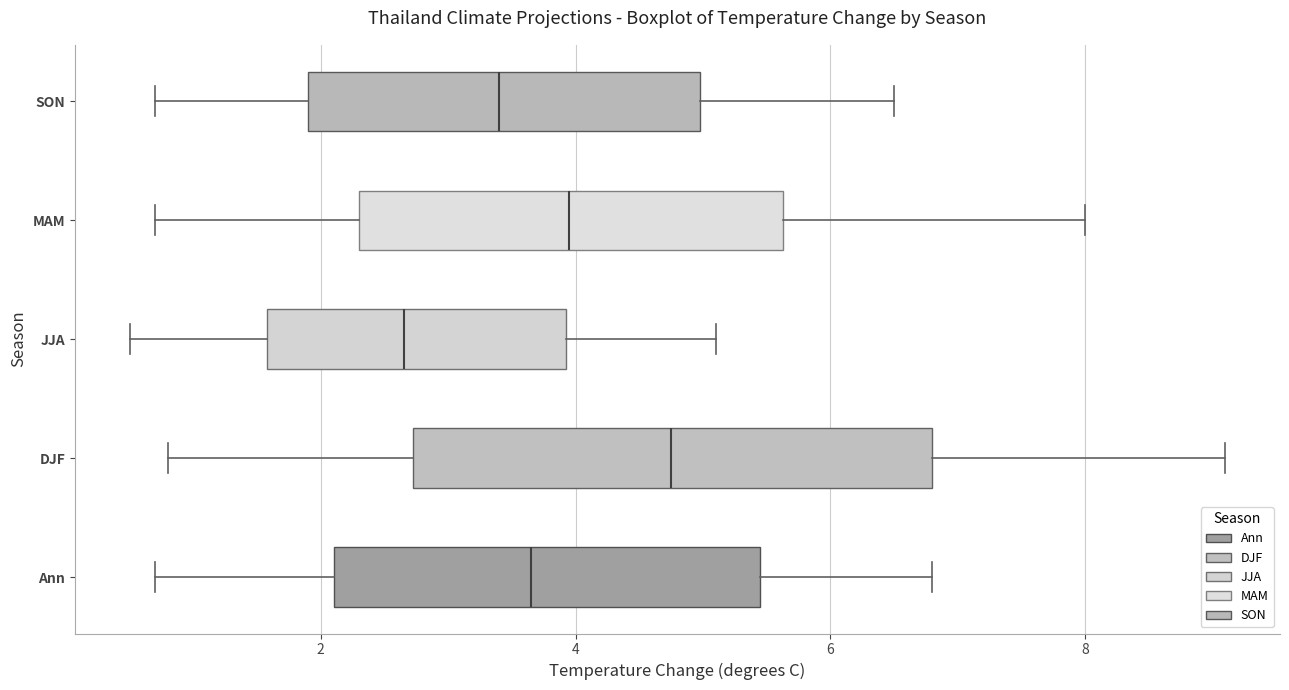

Reading bottom to top, read every box against the x-axis: the position of its median line, the range the box covers, and the ends of its whiskers. The values are not printed on the chart, so give them approximately, as read against the axis.

Ann: median 3.6, box 2.2 to 5.4, whiskers 0.8 to 6.8
DJF: median 4.8, box 2.8 to 6.8, whiskers 0.8 to 9.2
JJA: median 2.6, box 1.6 to 4.0, whiskers 0.6 to 5.2
MAM: median 4.0, box 2.4 to 5.6, whiskers 0.8 to 8.0
SON: median 3.4, box 2.0 to 5.0, whiskers 0.8 to 6.6